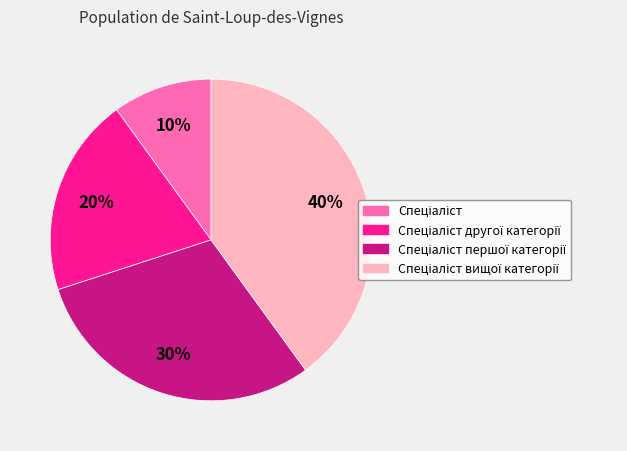

To the nearest percent, what is the average slice percentage?

25%